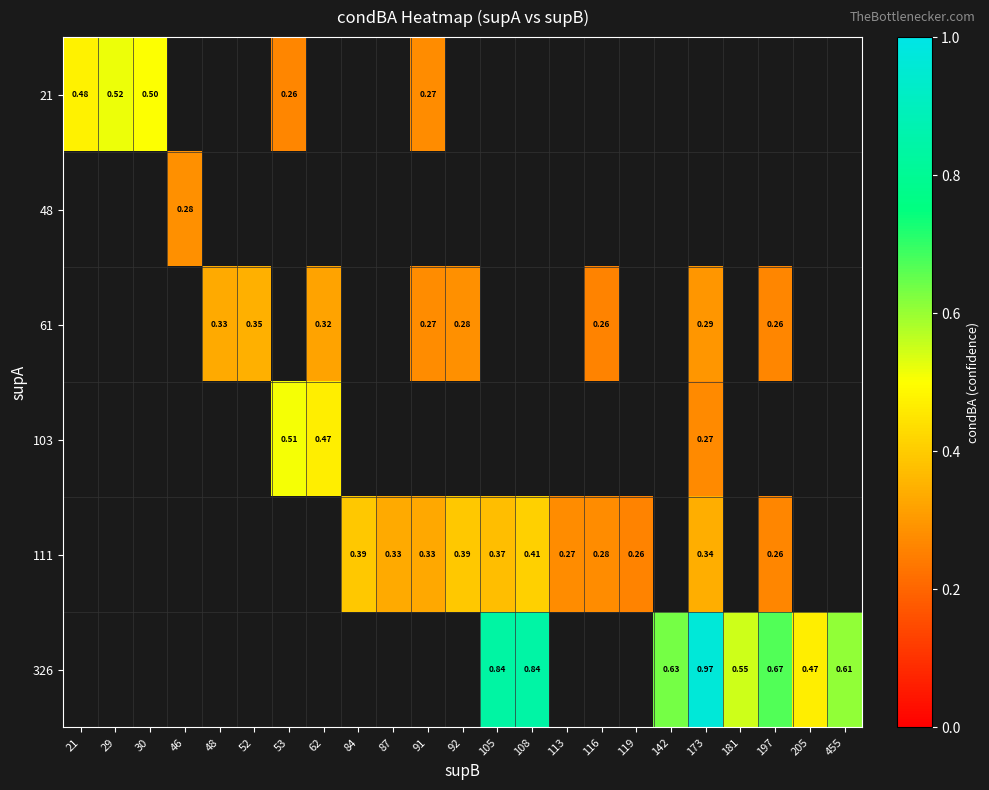

What is the greatest value displayed?

1.0